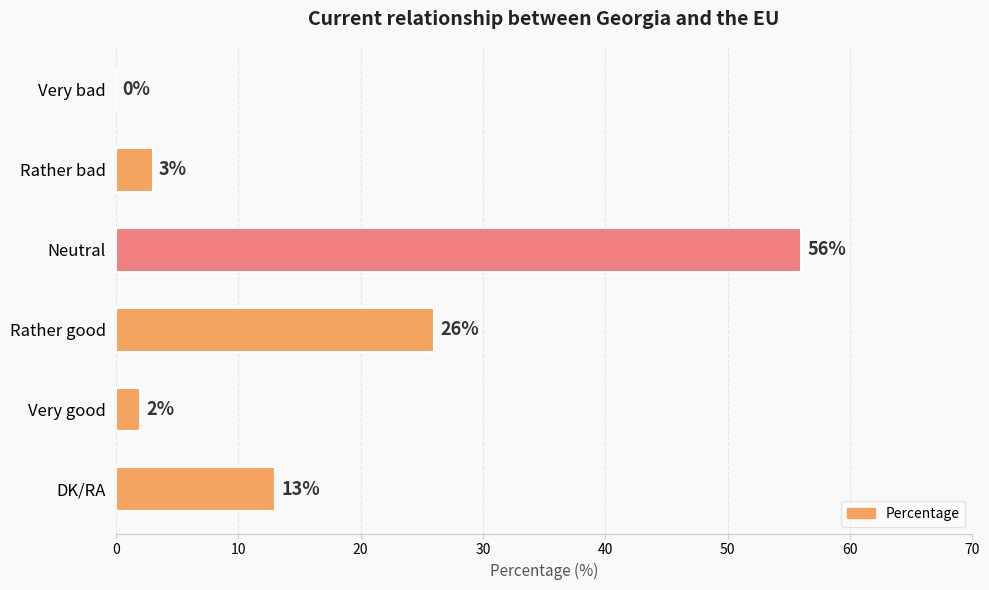

At which category does the chart reach its peak across all series?

Neutral